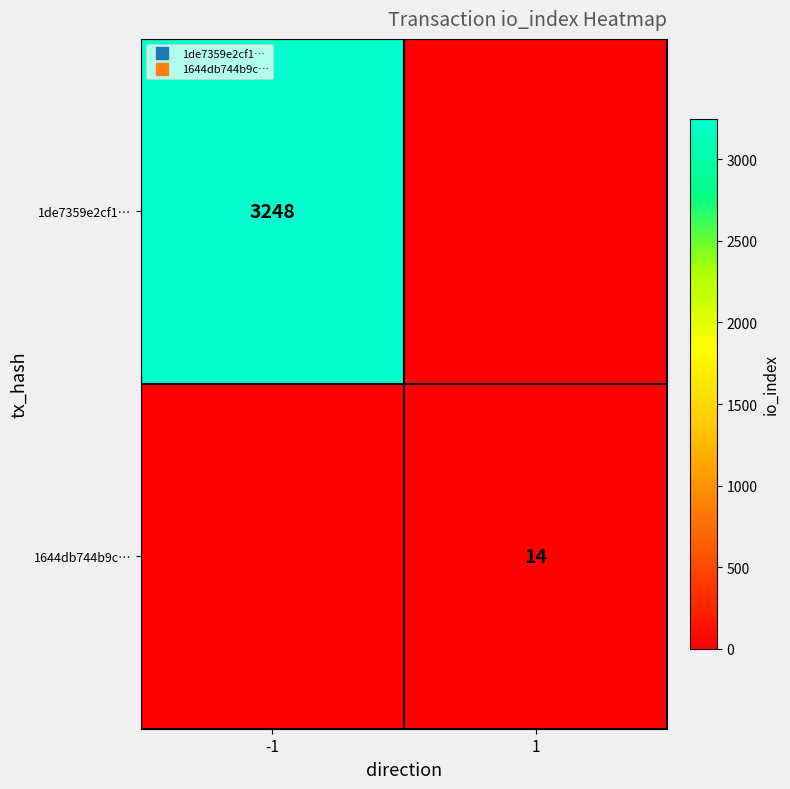

Rank the series by their maximum value, from highest to lowest.

1de7359e2cf1…, 1644db744b9c…